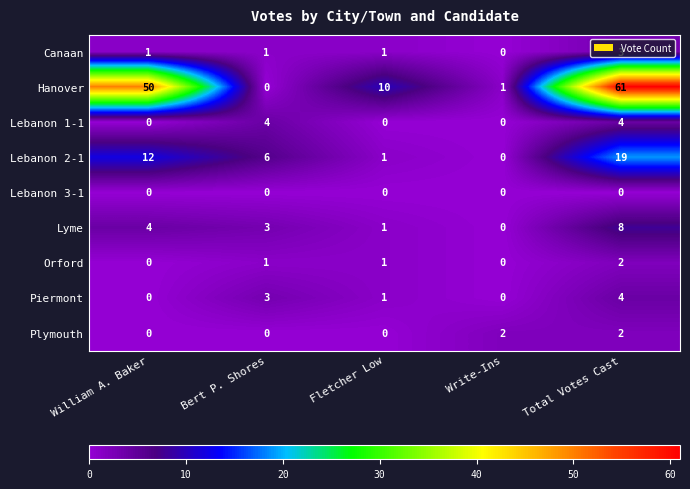

At which label does Canaan reach its minimum?

Write-Ins